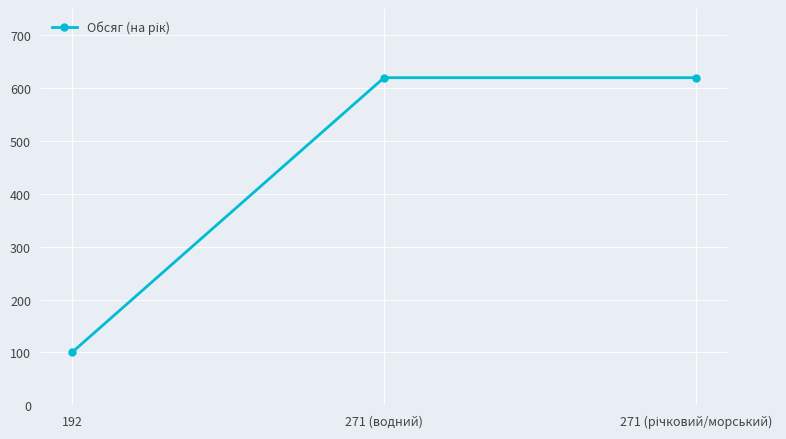

Reading left to right, extract all data points from this chart.

100	620	620